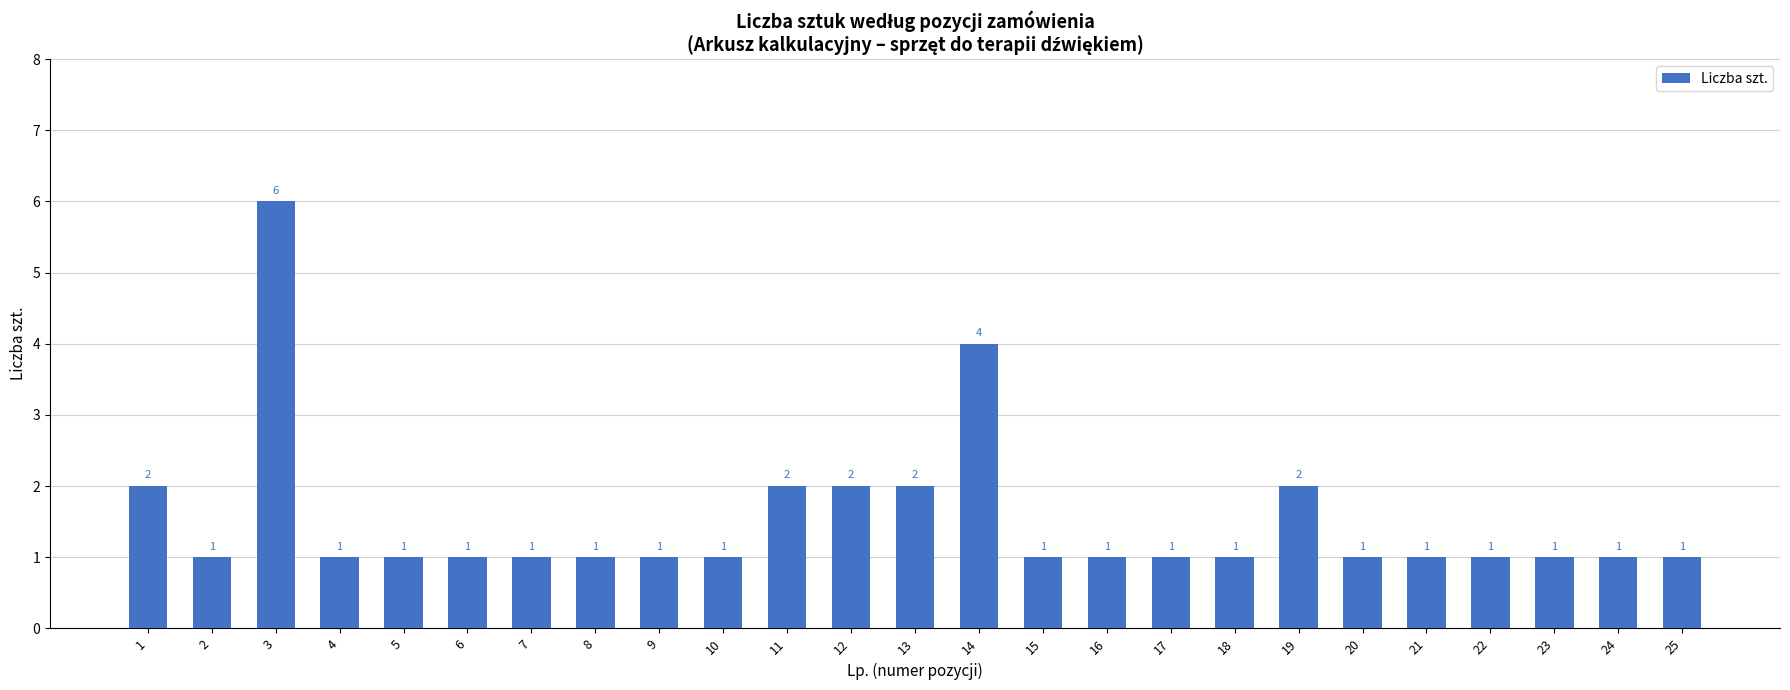

How many values are between 1 and 2?

23